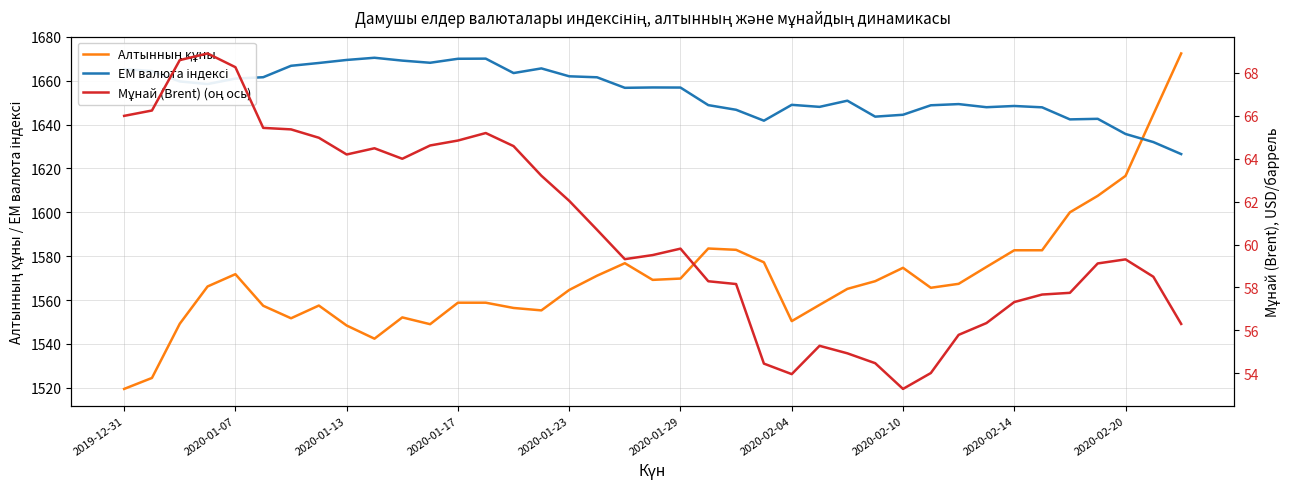

Is this an area chart (filled region under the line)?

No